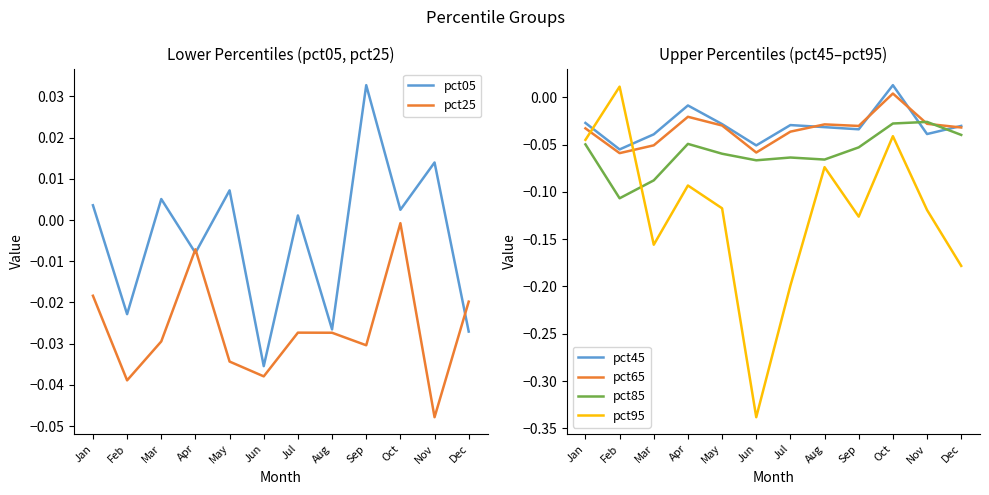

True or false: pct25 has more than 0 interior local peaks.

True